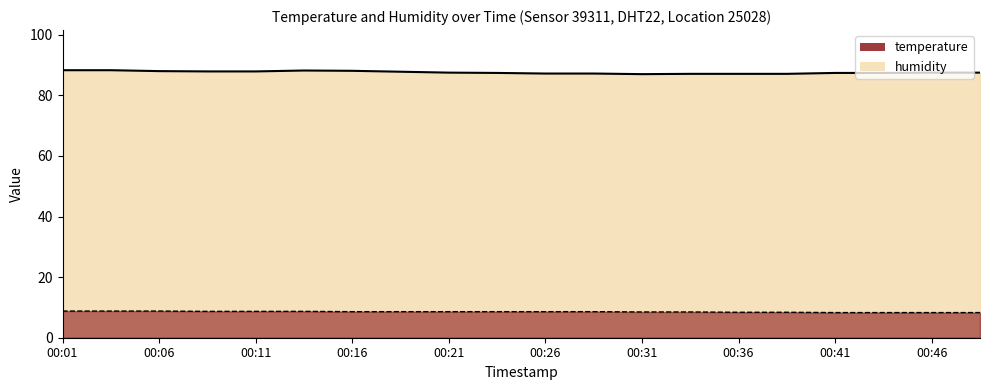

What is the smallest value displayed?

8.3